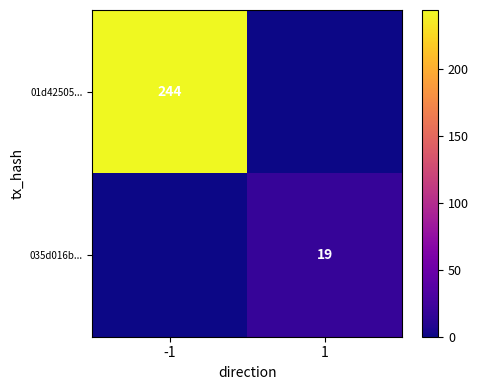

The 01d42505... series shows 244 at -1. True or false?

True